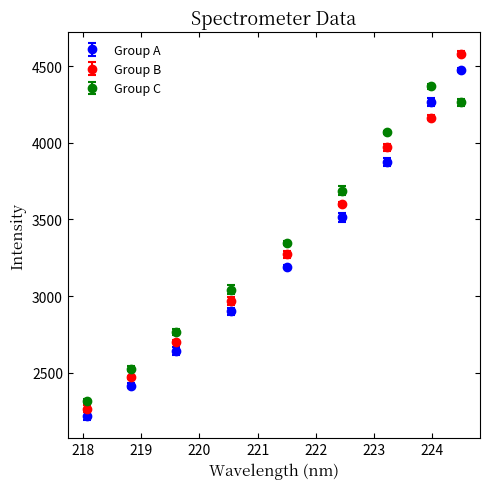

Which series has the widest spread of values?

Group B